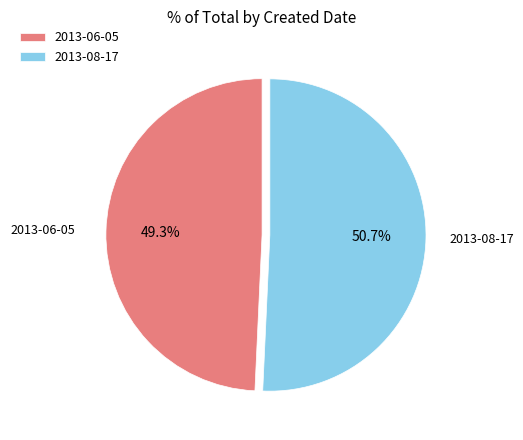

True or false: 2013-06-05 accounts for 59% of the total.

False